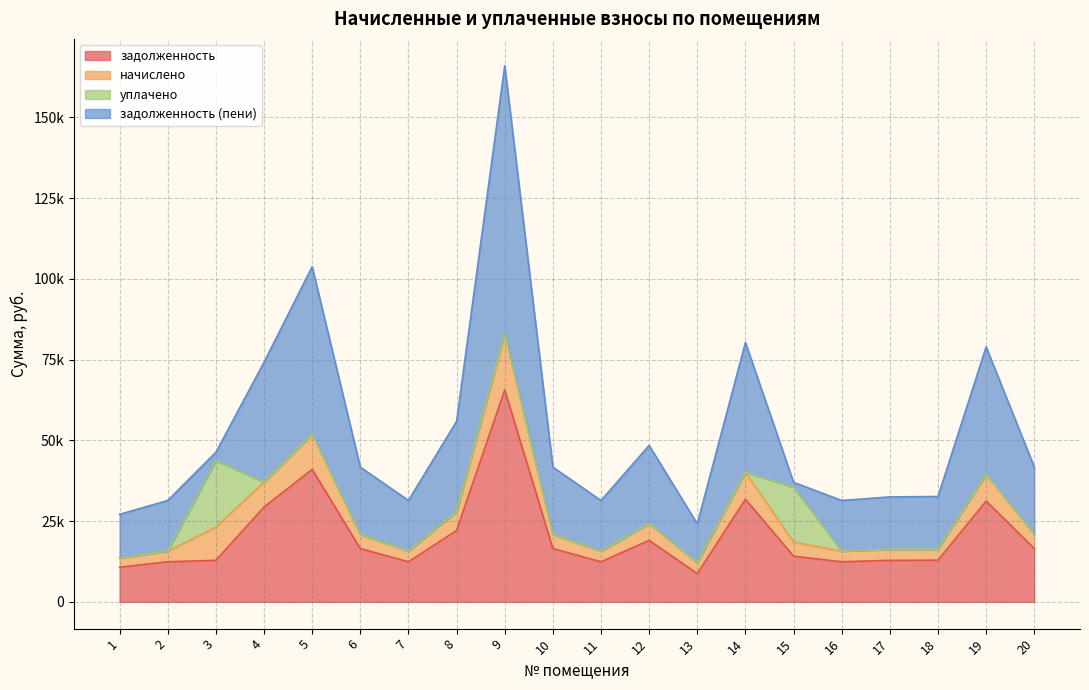

Reading left to right, what are all the values shown in this chart?

задолженность: 1=10708.6	2=12403.4	3=12845.8	4=29326.6	5=41011.0	6=16486.6	7=12403.4	8=22084.8	9=65612.4	10=16486.6	11=12403.4	12=19021.4	13=8735.8	14=31740.5	15=14131.5	16=12403.4	17=12840.0	18=12891.4	19=31201.2	20=16486.6
начислено: 1=2837.3	2=3286.3	3=10308.1	4=7770.1	5=10866.0	6=4368.1	7=3286.3	8=5851.4	9=17384.3	10=4368.1	11=3286.3	12=5191.4	13=3334.0	14=8409.7	15=4368.1	16=3286.3	17=3402.0	18=3415.6	19=8266.9	20=4368.1
уплачено: 1=0.0	2=0.0	3=20577.2	4=0.0	5=0.0	6=0.0	7=0.0	8=0.0	9=0.0	10=0.0	11=0.0	12=0.0	13=0.0	14=0.0	15=16964.8	16=0.0	17=0.0	18=0.0	19=0.0	20=0.0
задолженность (пени): 1=13545.8	2=15689.8	3=2576.7	4=37096.7	5=51877.0	6=20854.7	7=15689.8	8=27936.2	9=82996.7	10=20854.7	11=15689.8	12=24212.9	13=12069.7	14=40150.2	15=1534.9	16=15689.8	17=16242.0	18=16306.9	19=39468.1	20=20854.7